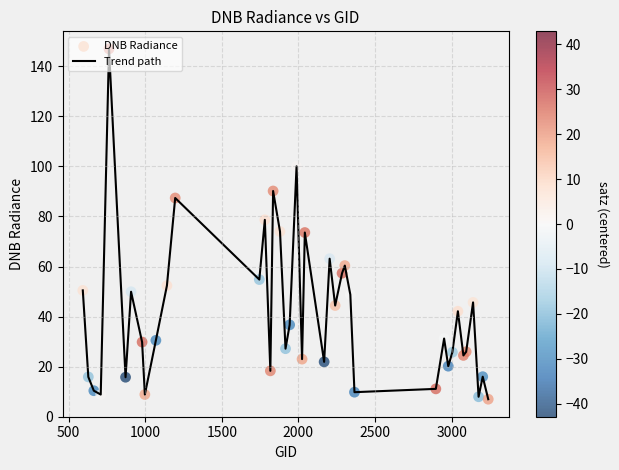

What is the difference between the maximum and minimum values?

140.0